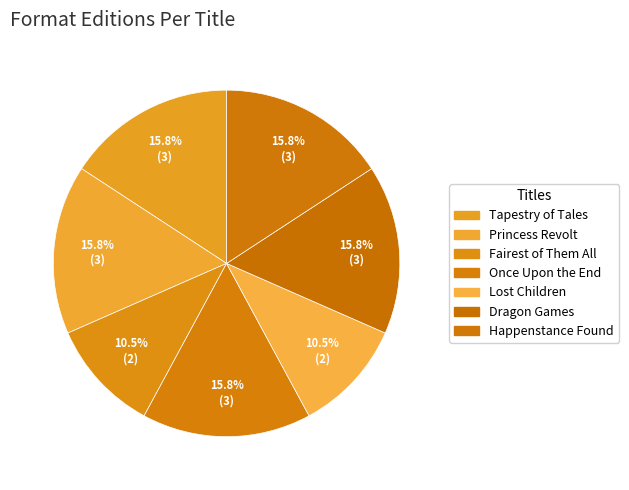

How many segments does this pie chart have?

7